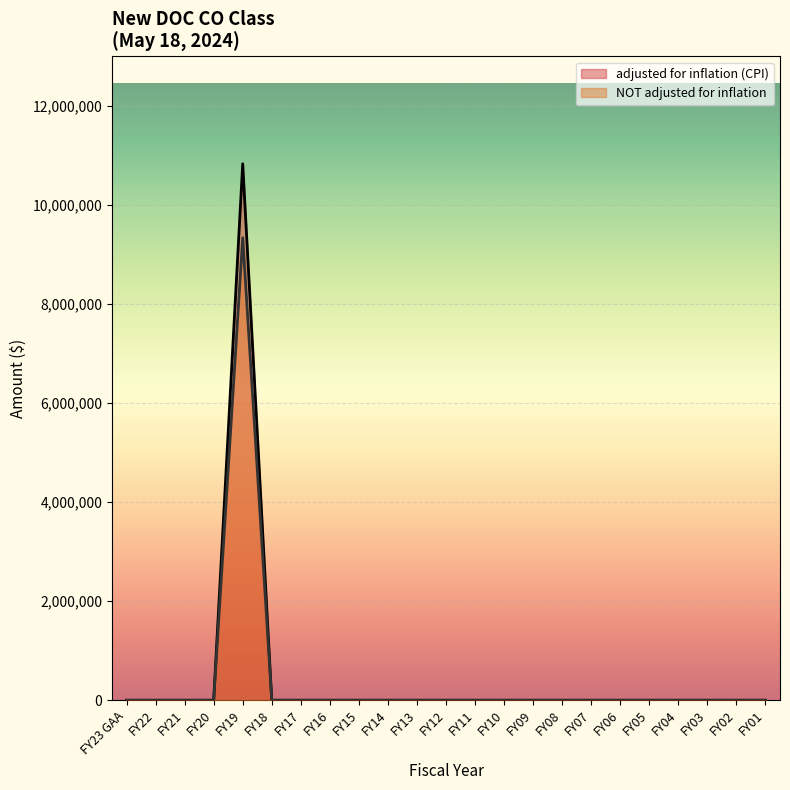

In adjusted for inflation (CPI), how many points are higher than both neighbors (excluding endpoints)?

1